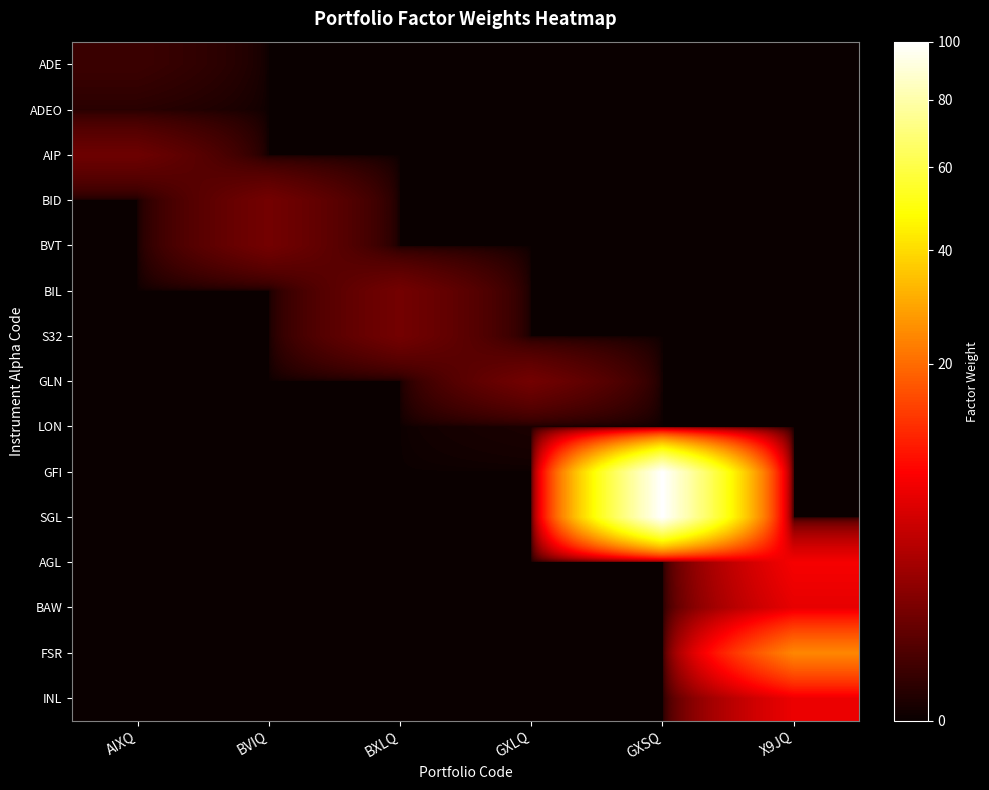

Which series changed the most between GXLQ and X9JQ?

FSR